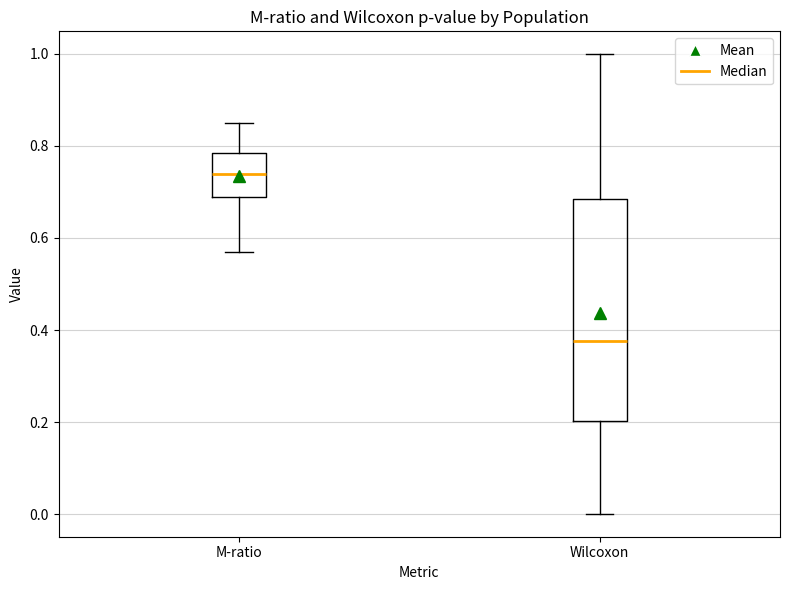

Reading left to right, read every box against the y-axis: the position of its median line, the range the box covers, and the ends of its whiskers. The values are not printed on the chart, so give them approximately, as read against the axis.

M-ratio: median 0.74, box 0.70 to 0.78, whiskers 0.58 to 0.86
Wilcoxon: median 0.38, box 0.20 to 0.68, whiskers 0.00 to 1.00